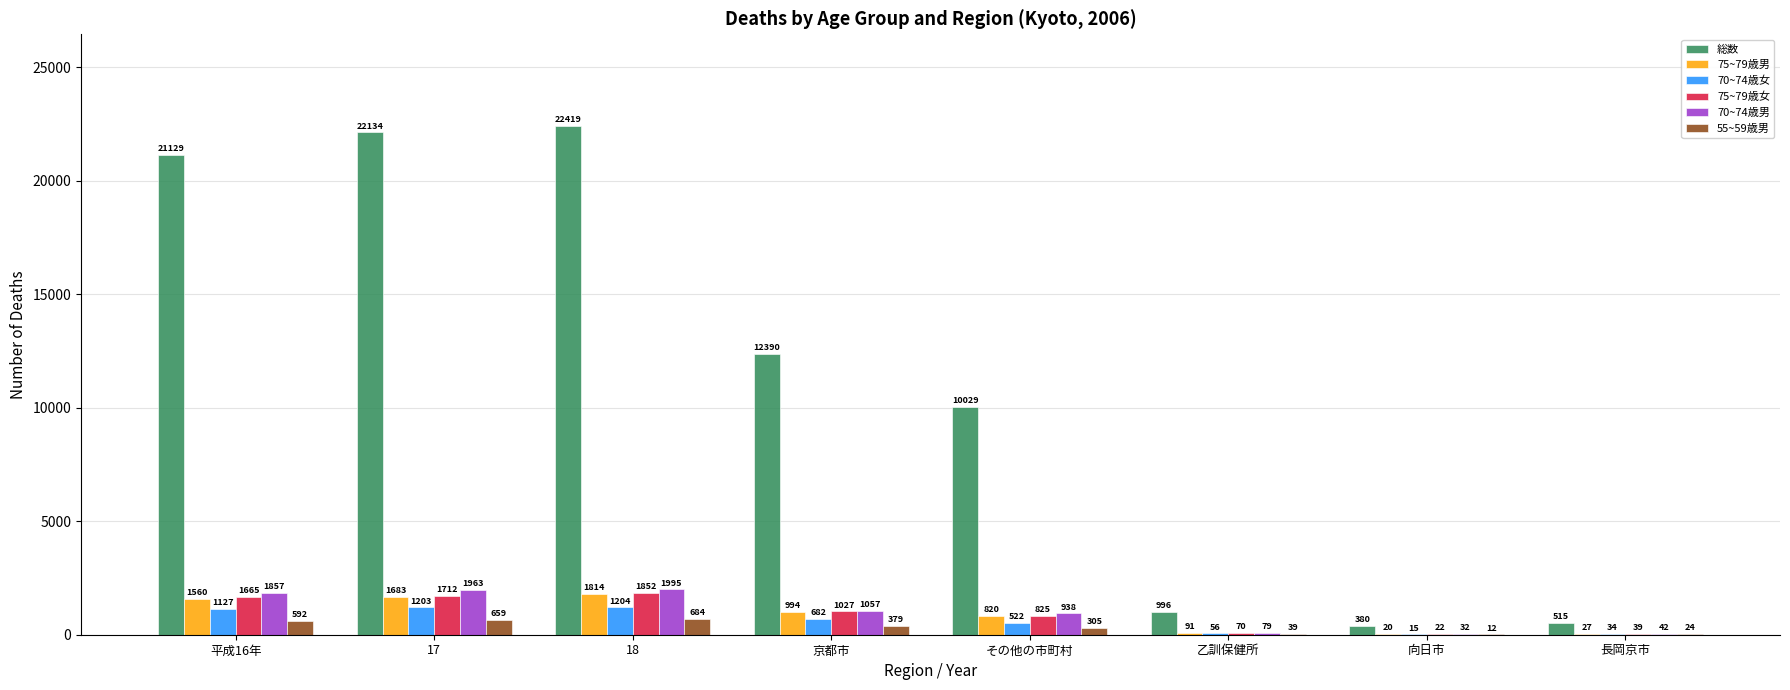

Where does the 70~74歳男 series first go above 1057?

平成16年